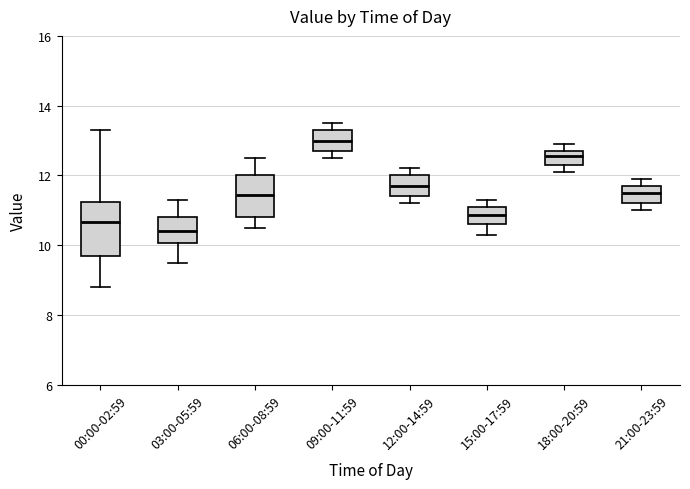

Which box's median line is the lowest?

03:00-05:59